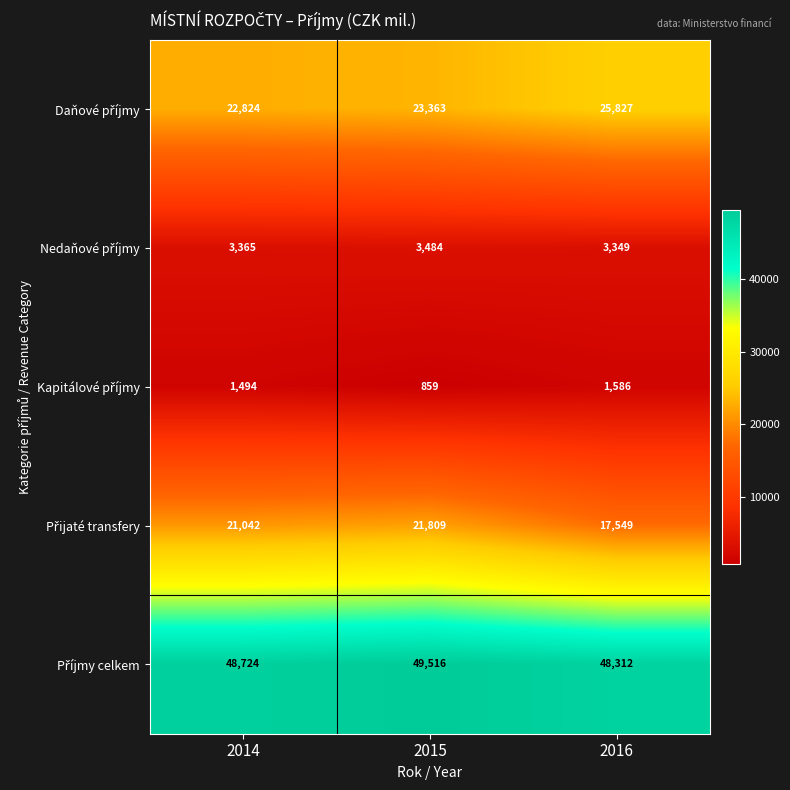

What is the difference between the highest and lowest values at 2014?

47230